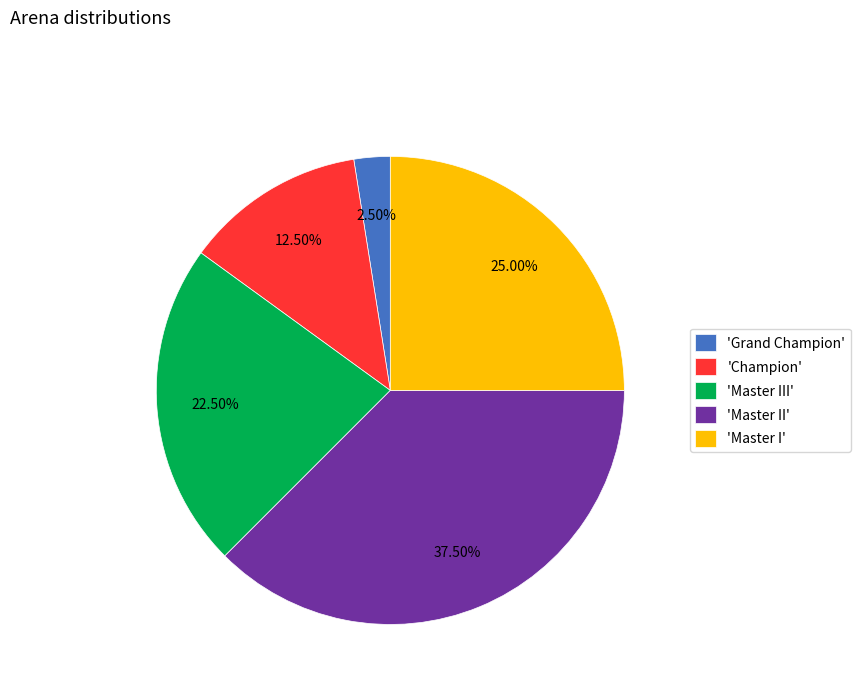

Count the number of slices in the pie.

5